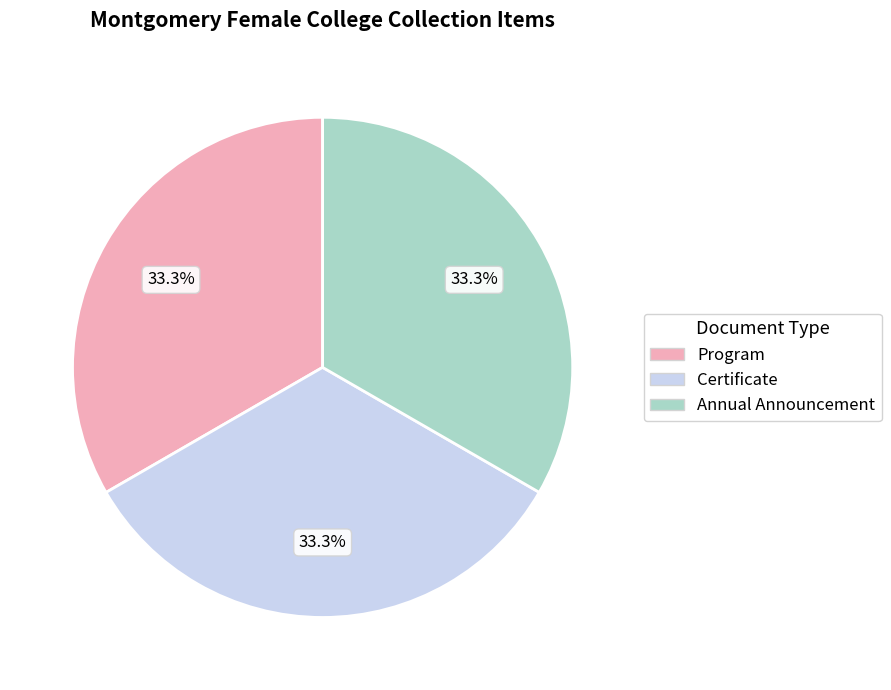

Is Annual Announcement the majority of the pie?

No